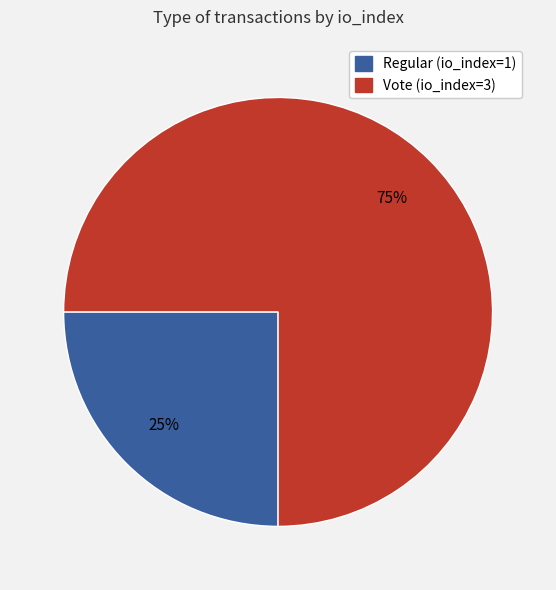

True or false: Vote (io_index=3) accounts for 75% of the total.

True